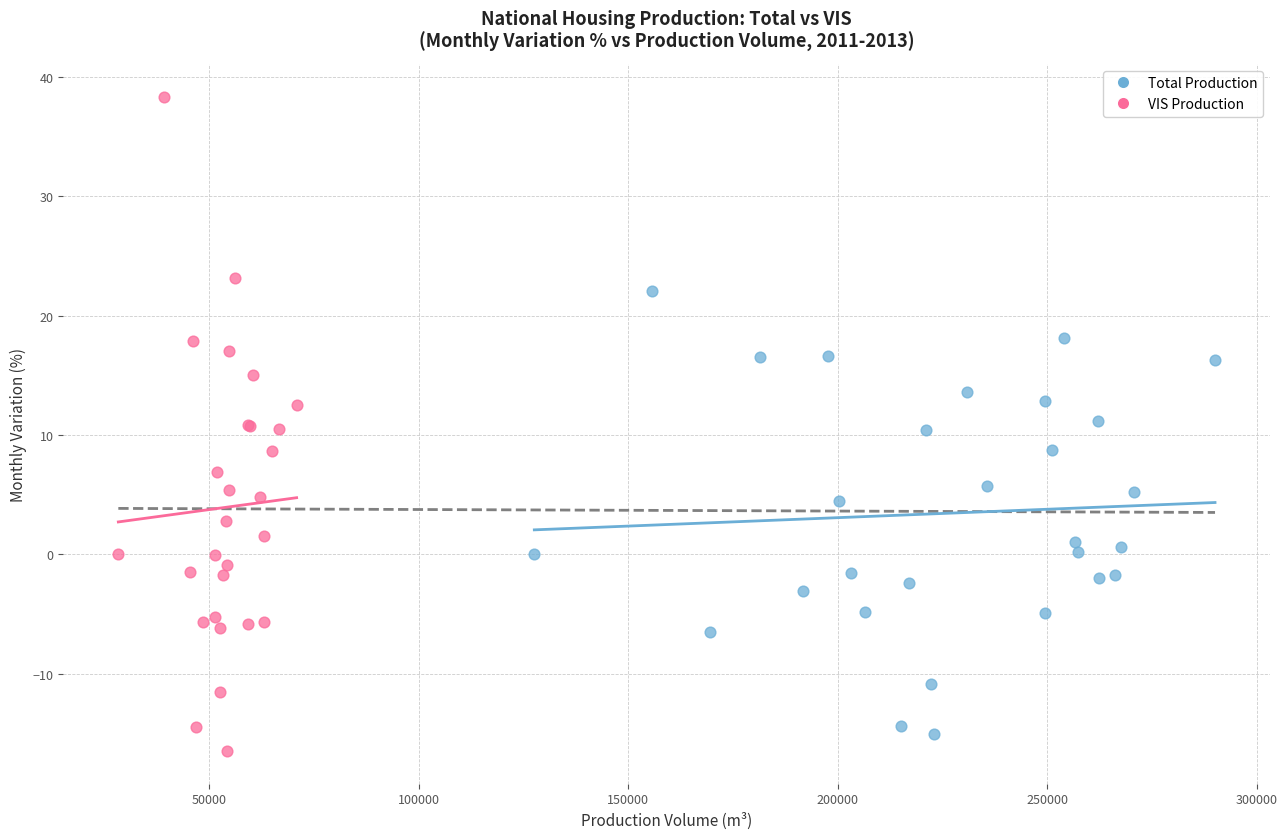

Which series reaches the minimum Y coordinate?

VIS Production